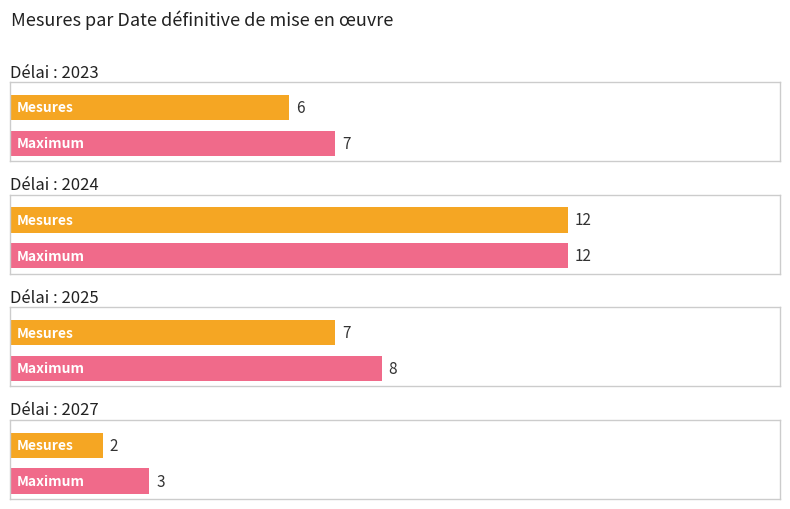

The value at 6.2 is 2. True or false?

True